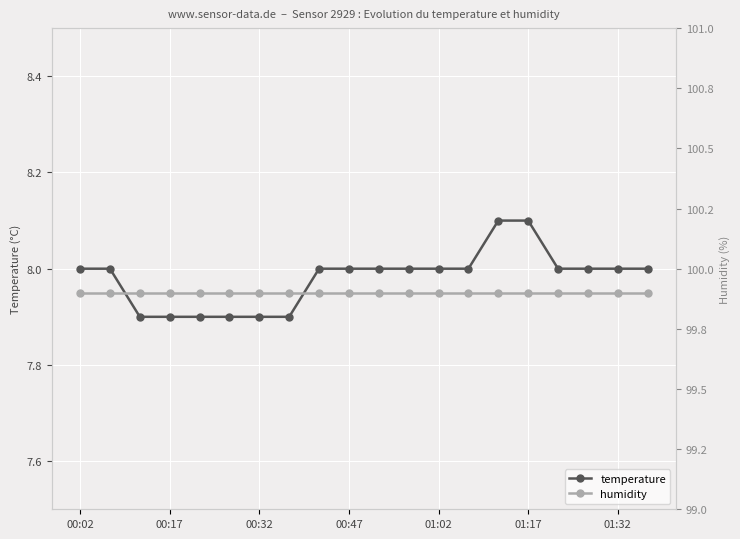

Where is humidity nearest to the value 99?

00:02